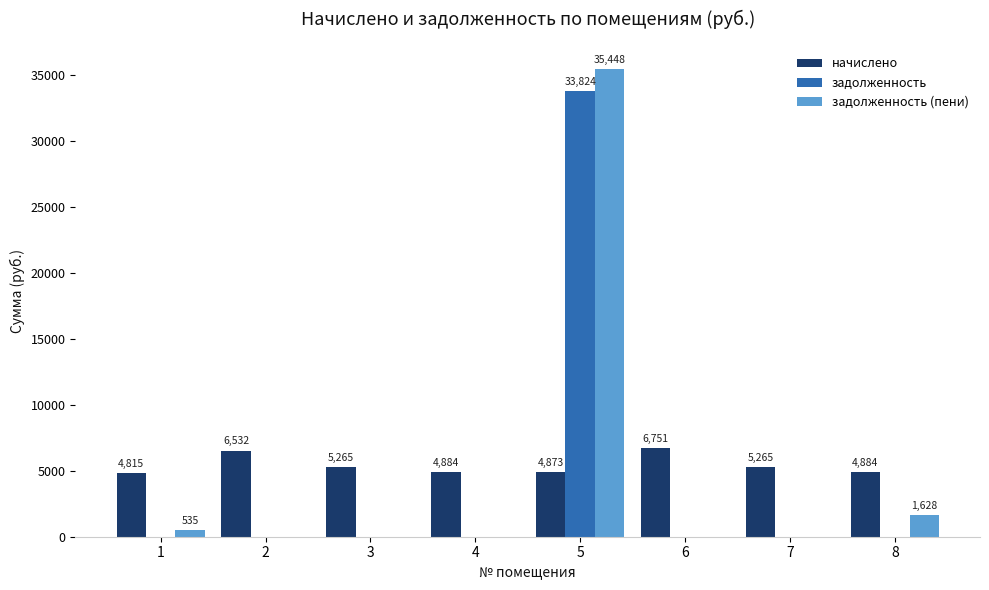

What is the total value across all series at 7?

5264.6